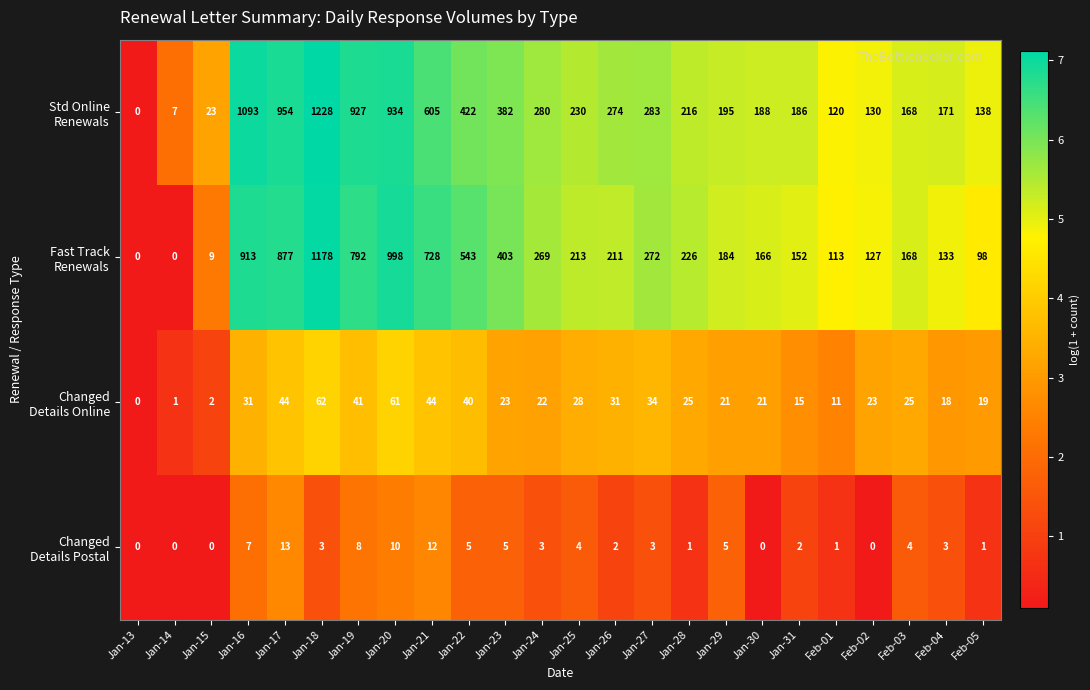

What is the difference between the highest and lowest values at Feb-01?

119